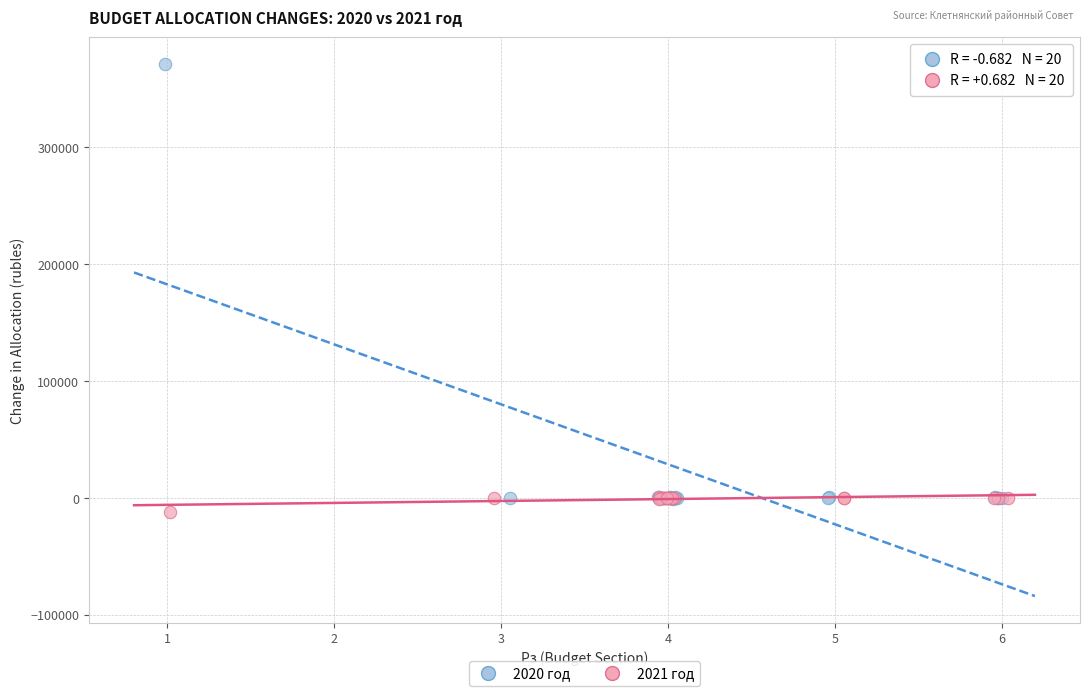

Which series has the widest spread of Y values?

2020 год